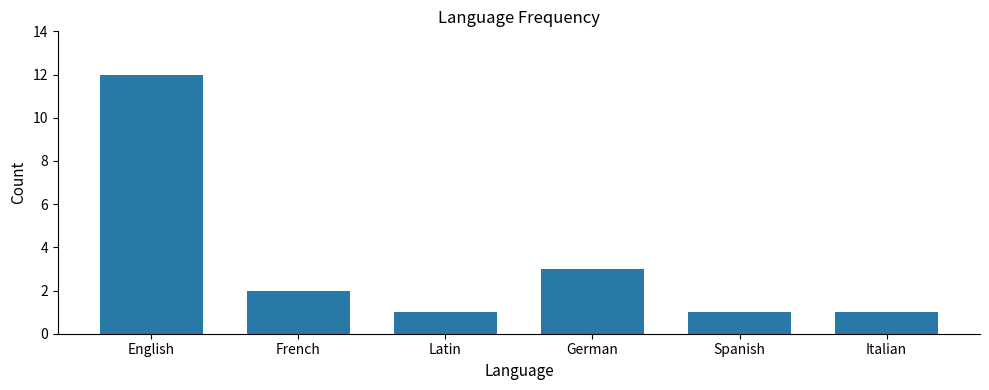

Does the chart contain any negative values?

No